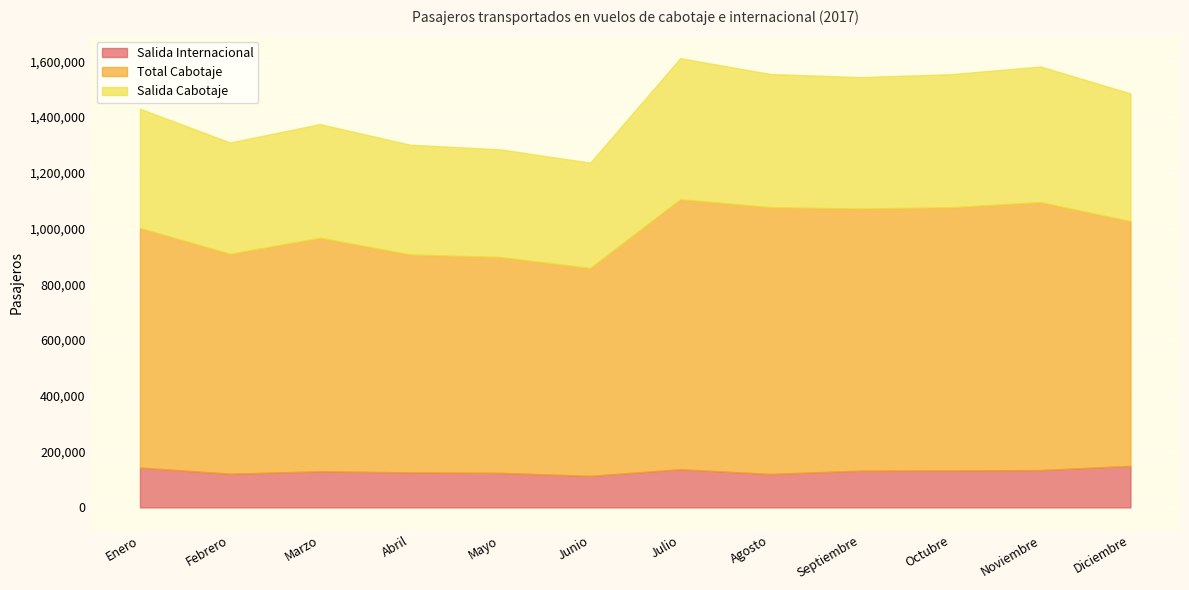

Reading left to right, what are all the values shown in this chart?

Salida Internacional: 142962	120825	129480	125596	123866	113090	136902	119956	131725	132565	133926	148926
Total Cabotaje: 1002292	909389	966866	906971	897884	858513	1105188	1076690	1071708	1076264	1094588	1026484
Salida Cabotaje: 1429885	1308733	1374673	1300683	1284176	1236356	1611207	1554225	1543129	1553511	1581238	1484760